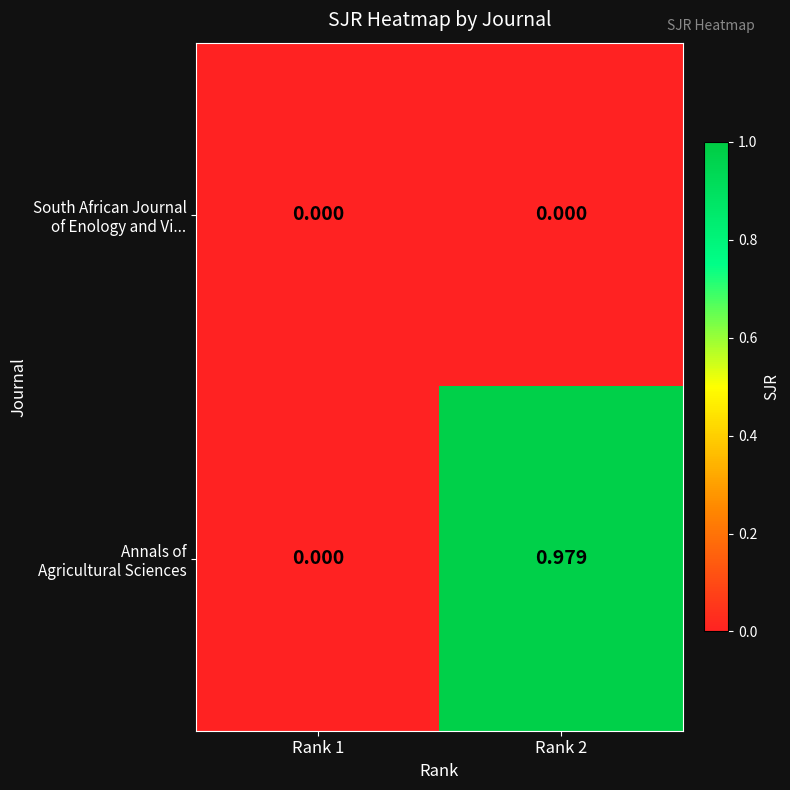

How many data points does each series have?

2